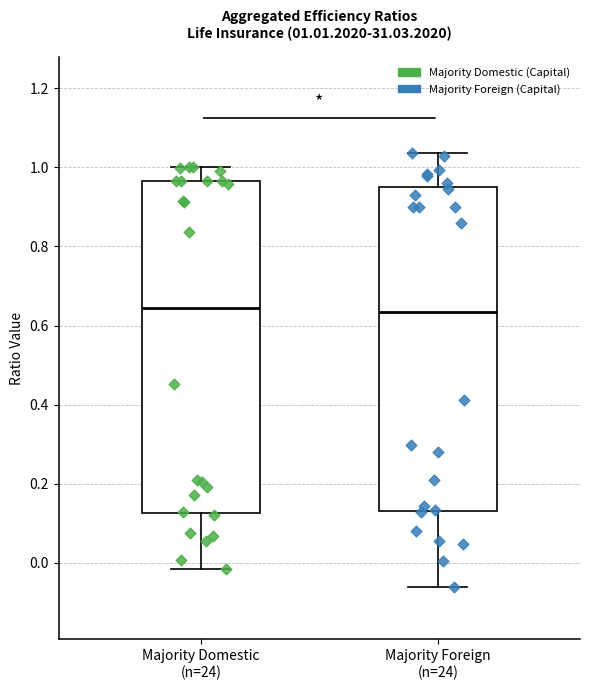

Which box is the tallest, from its lower edge to its upper edge?

Majority Domestic (n=24)